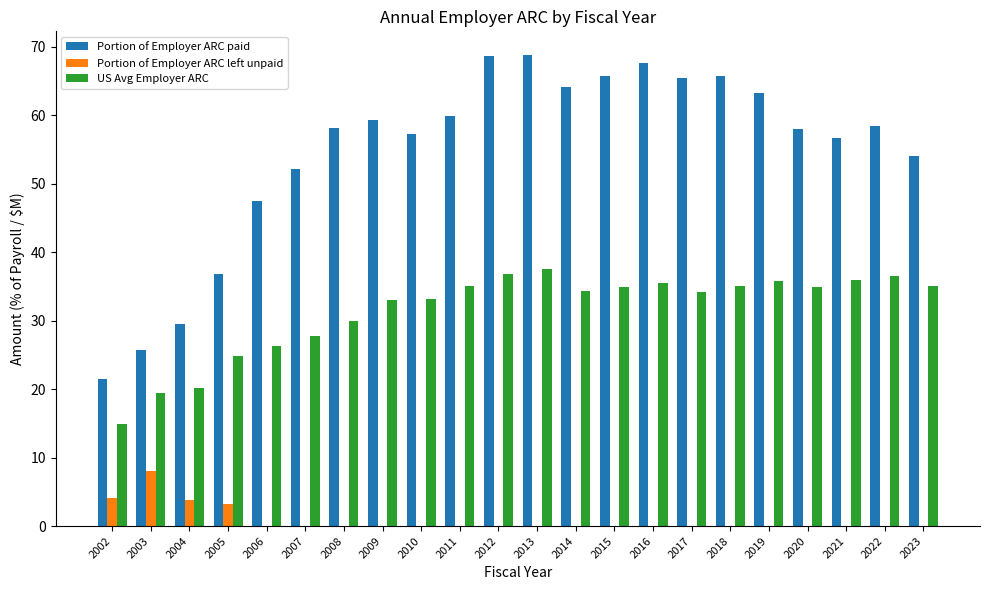

What is the maximum value shown in the chart?

68.8